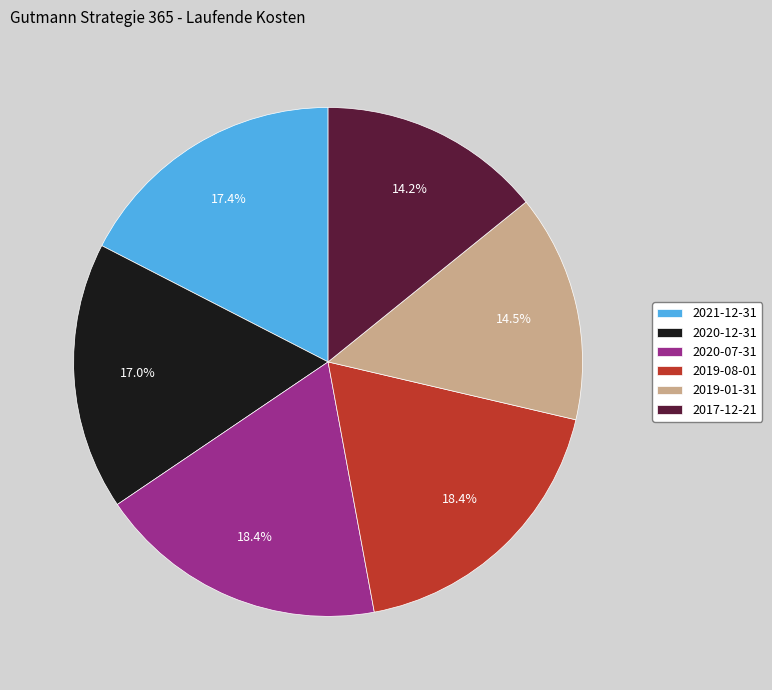

Is the sum of 2021-12-31 and 2019-08-01 greater than half?

No